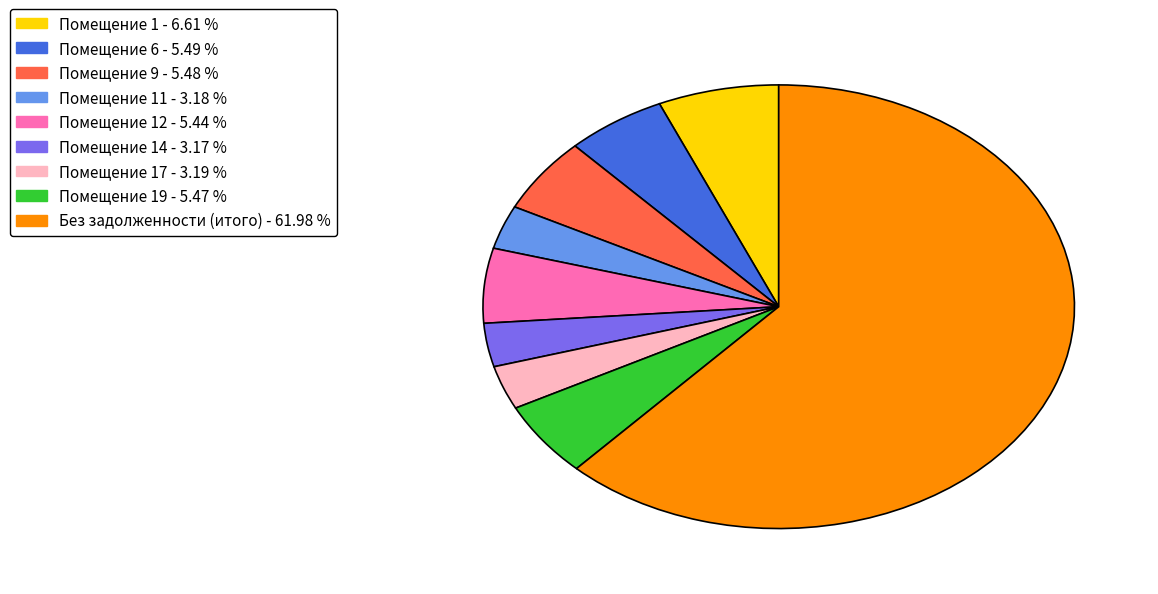

Does any single category account for the majority?

Yes